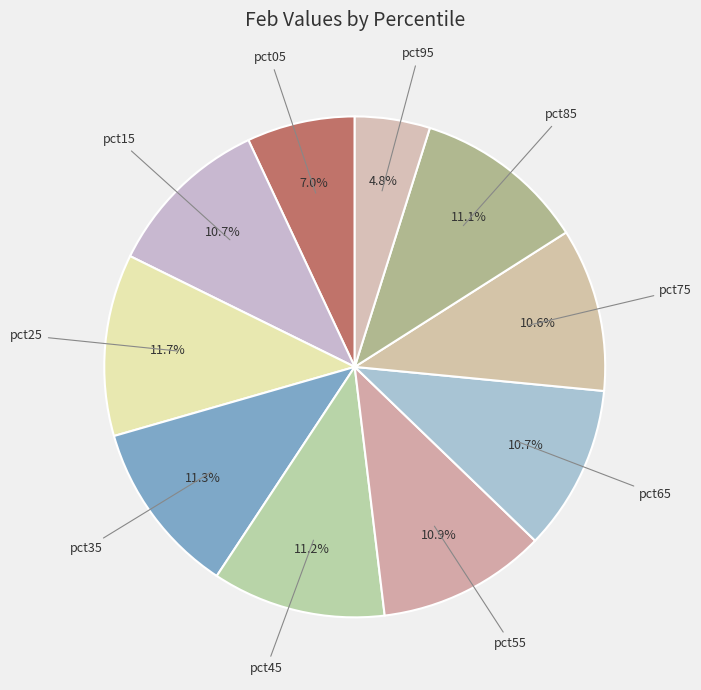

Which category has the smallest portion of the pie?

pct95